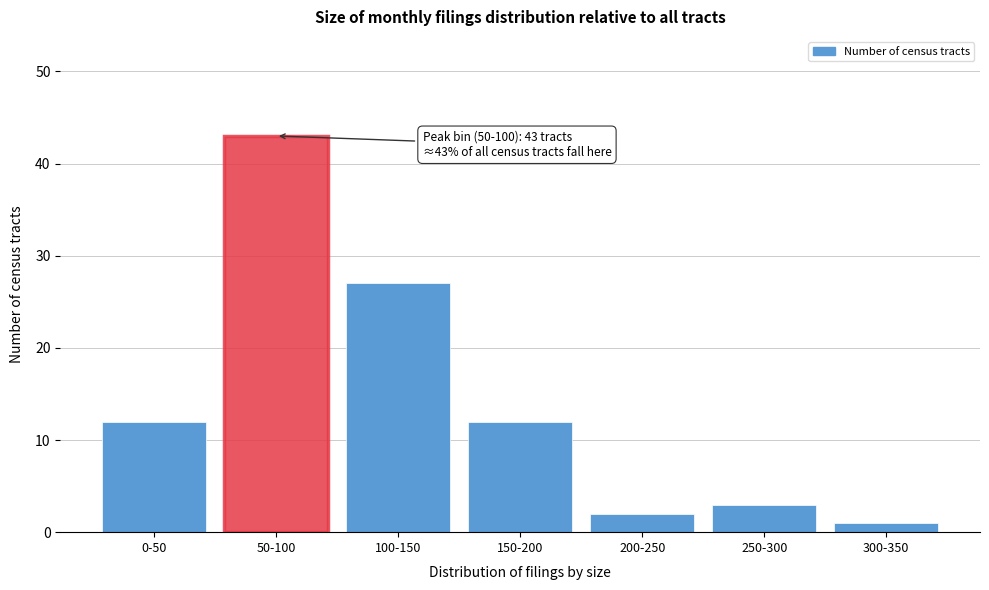

Reading left to right, what are all the values shown in this chart?

0-50=12	50-100=43	100-150=27	150-200=12	200-250=2	250-300=3	300-350=1